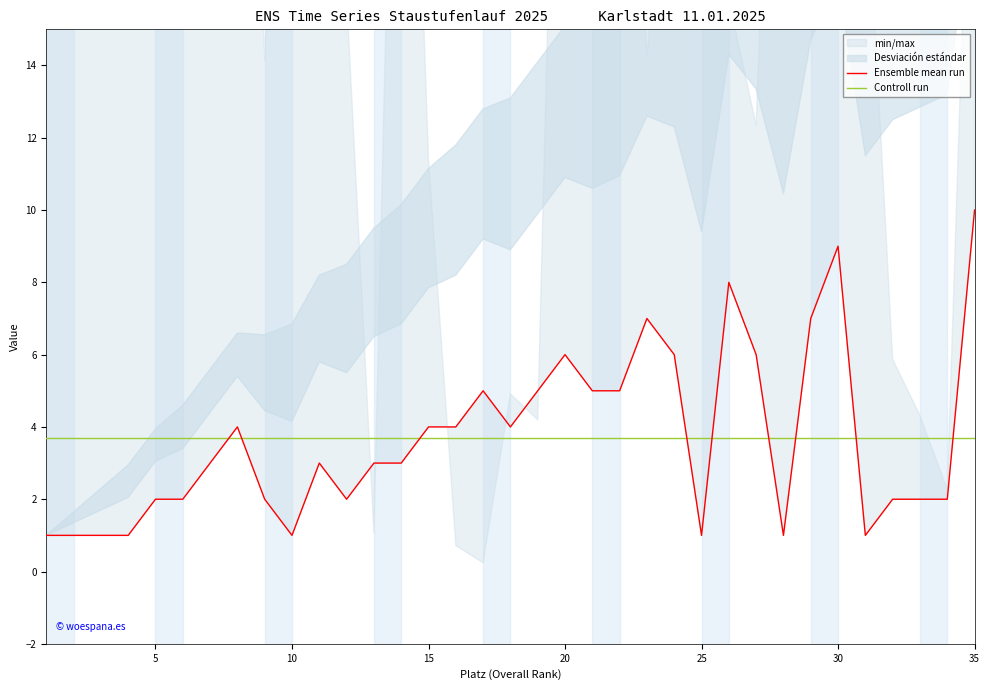

How many intersections are there between Ensemble mean run and Controll run?

9